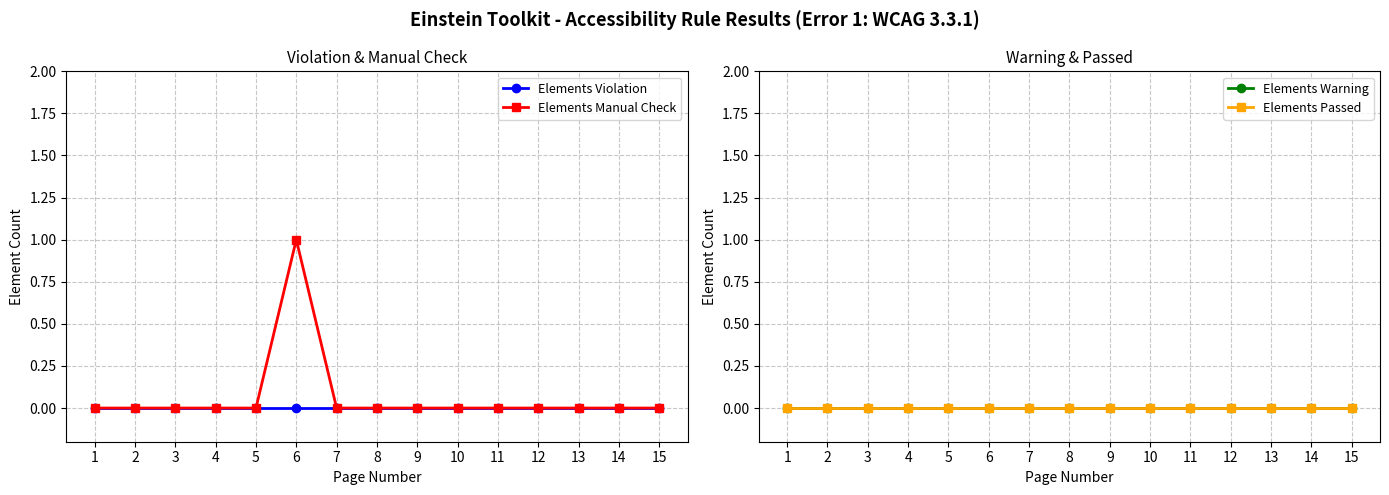

At how many categories does at least one series exceed 0?

1